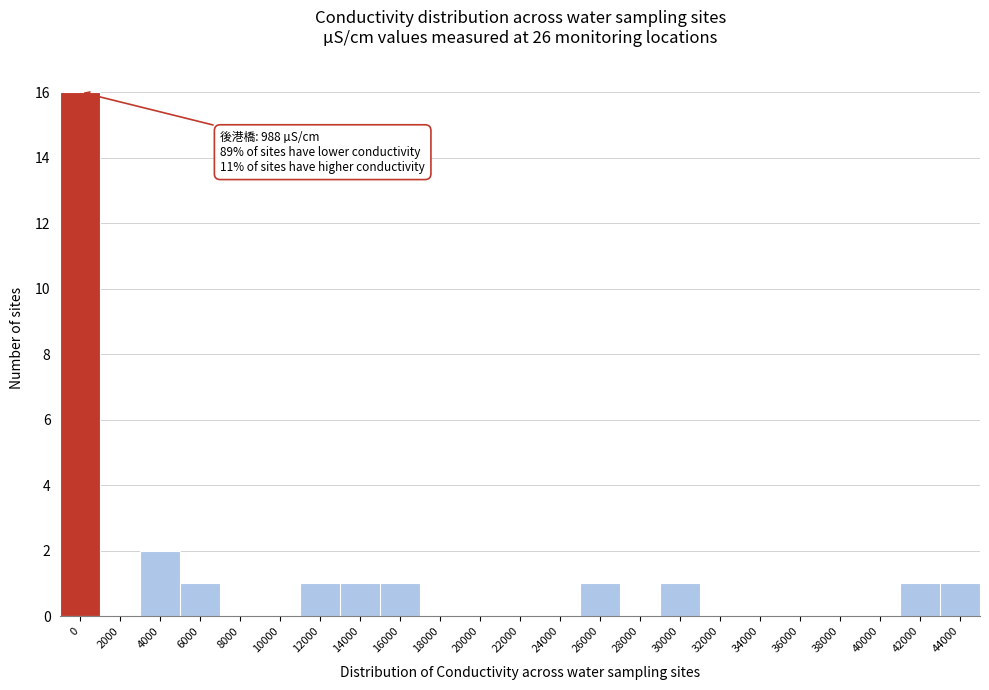

Reading right to left, extract all data points from this chart.

44000=1	42000=1	40000=0	38000=0	36000=0	34000=0	32000=0	30000=1	28000=0	26000=1	24000=0	22000=0	20000=0	18000=0	16000=1	14000=1	12000=1	10000=0	8000=0	6000=1	4000=2	2000=0	0=16